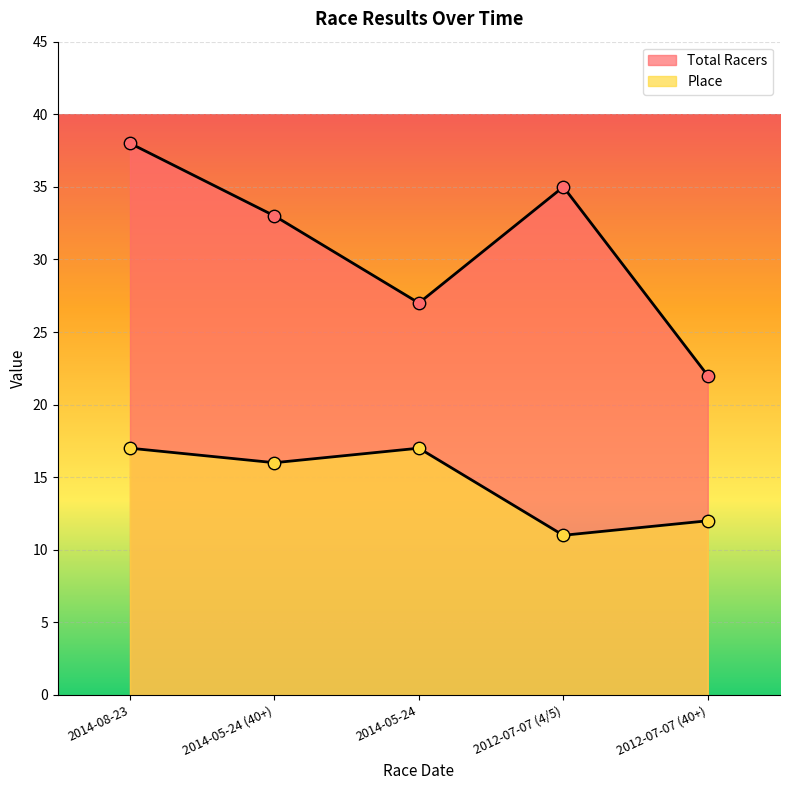

Which series reaches the maximum Y coordinate?

Total Racers